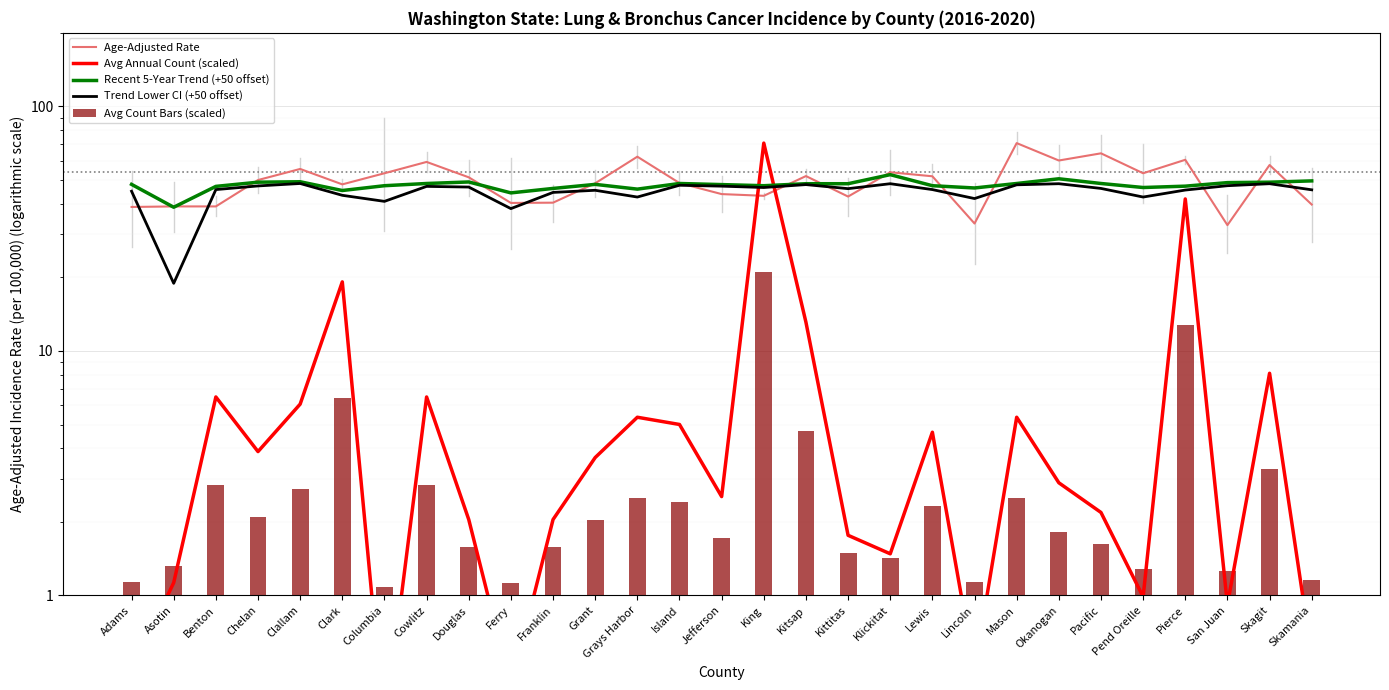

Where is Avg Annual Count (scaled) nearest to the value 35?

Pierce